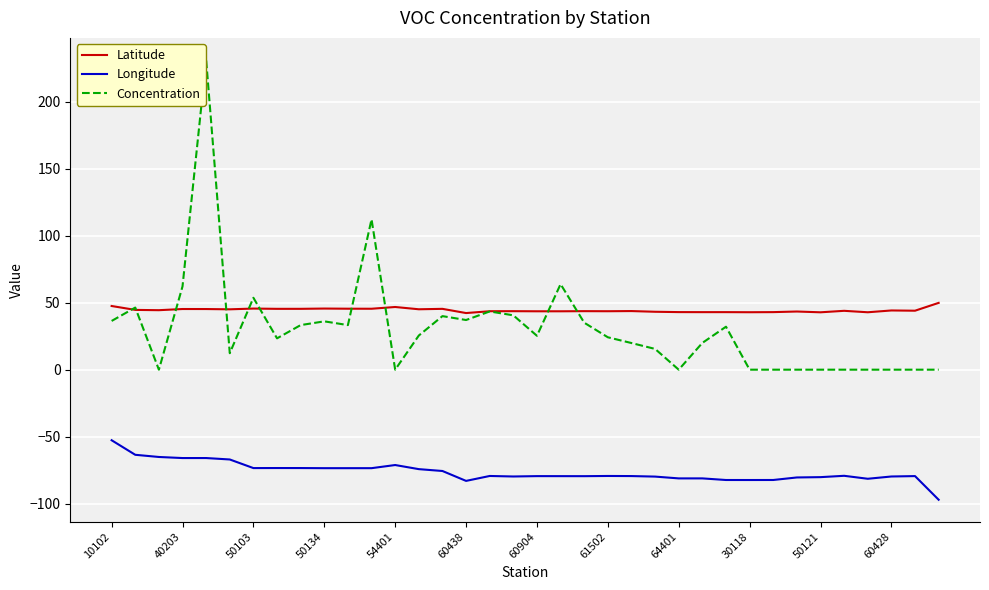

True or false: Latitude and Longitude cross at least once.

False